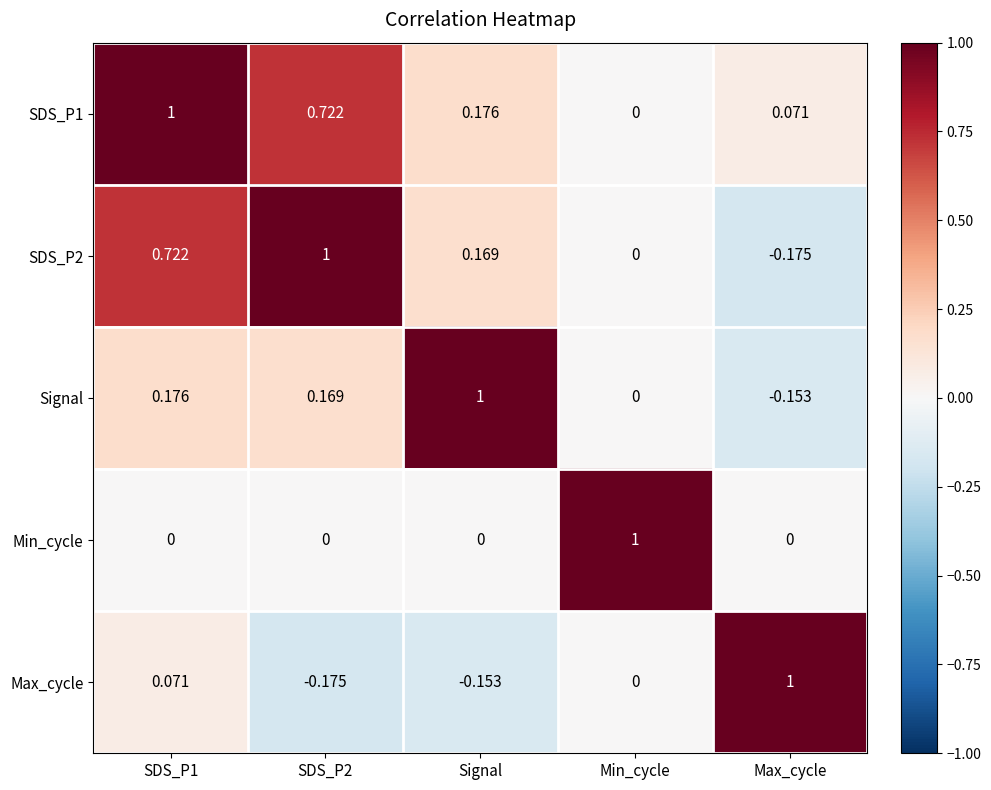

How many data points does each series have?

5